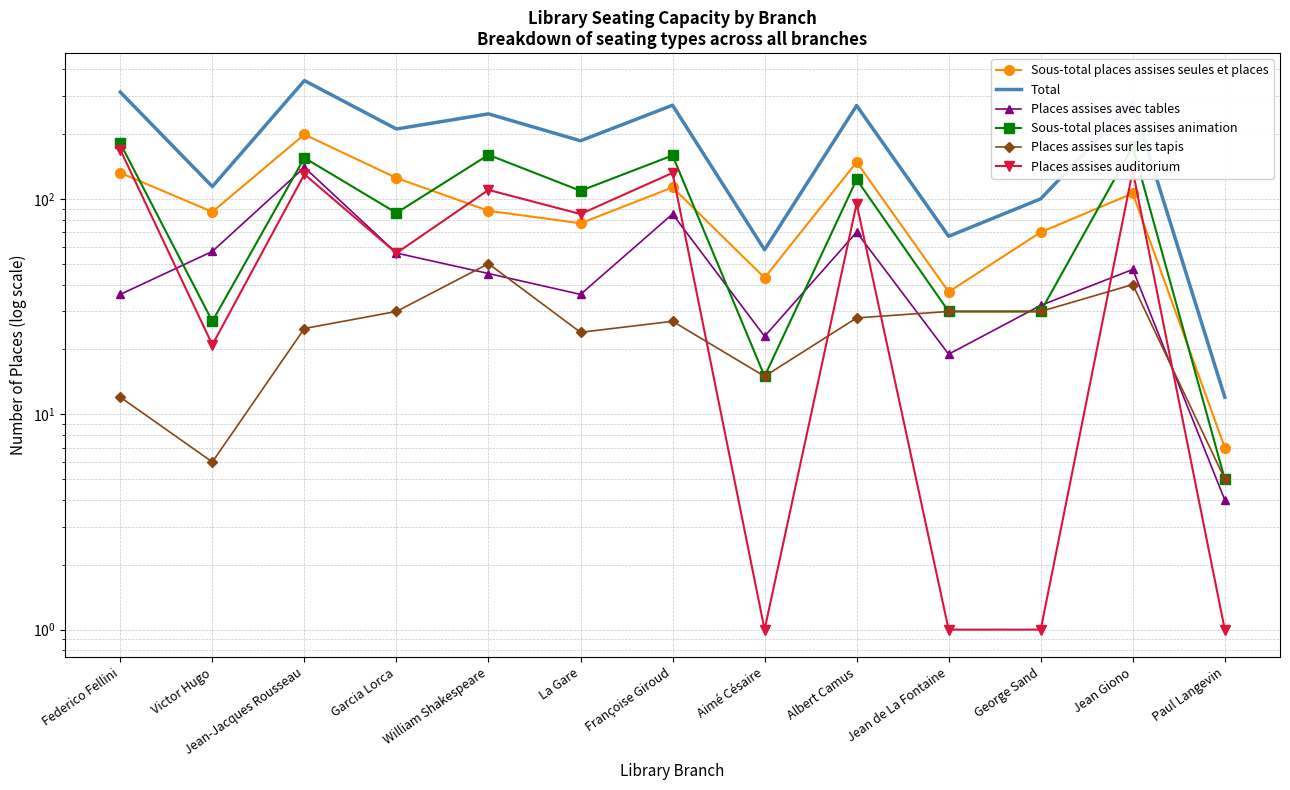

True or false: Places assises sur les tapis and Places assises auditorium cross at least once.

True